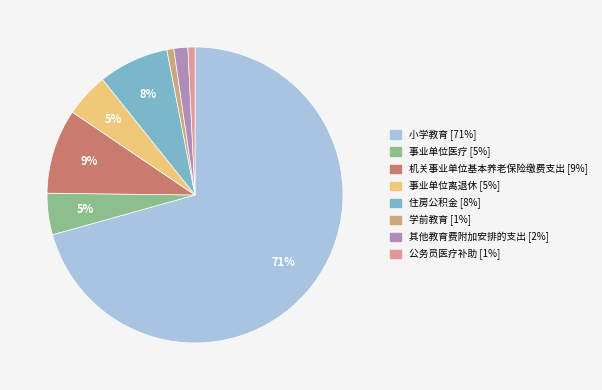

Does 小学教育 [71%] account for over 50% of the chart?

Yes